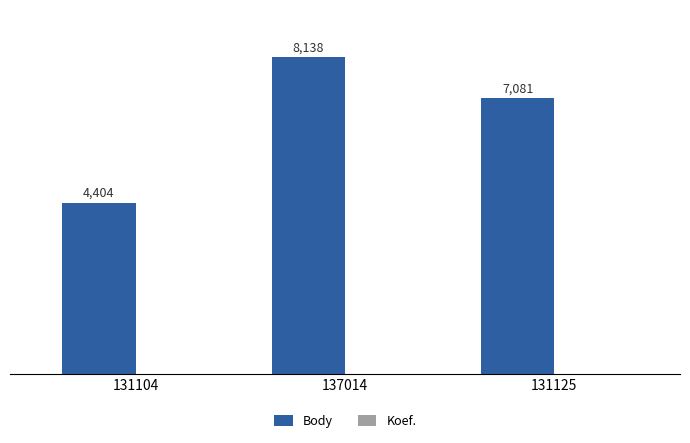

Which series has the largest range (max minus min)?

Body